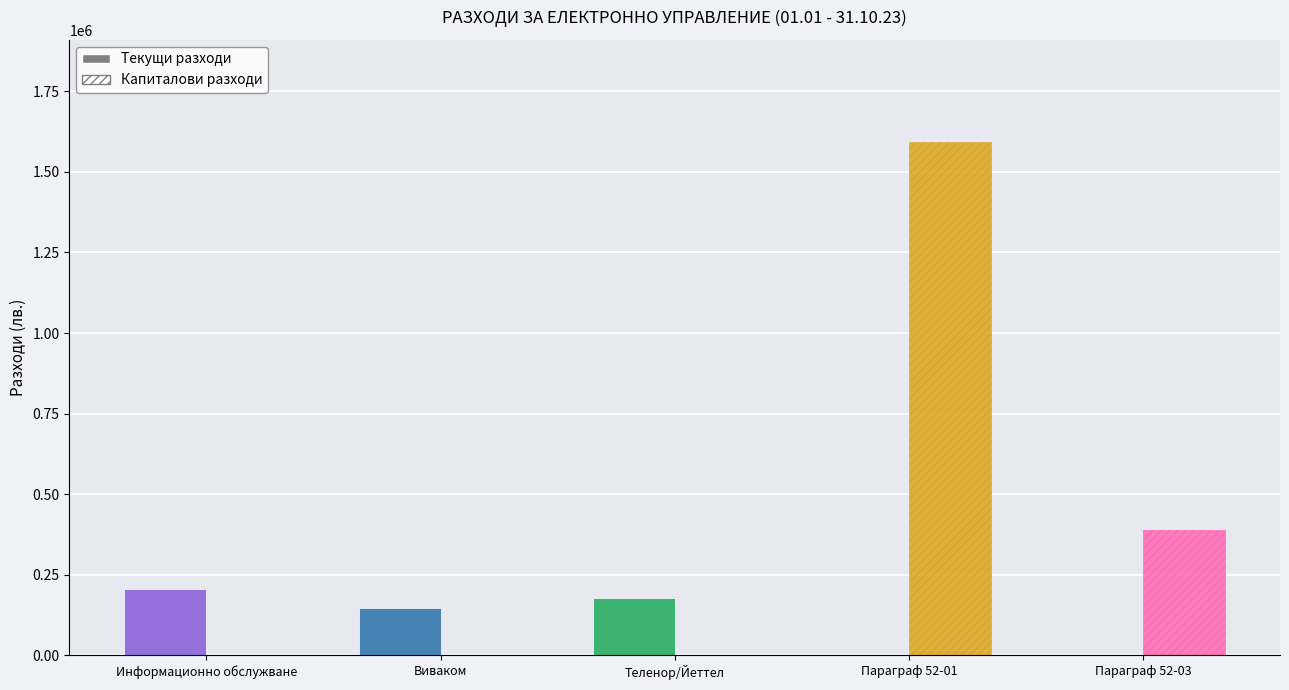

The Капиталови разходи series shows -952875 at Контракс. True or false?

False